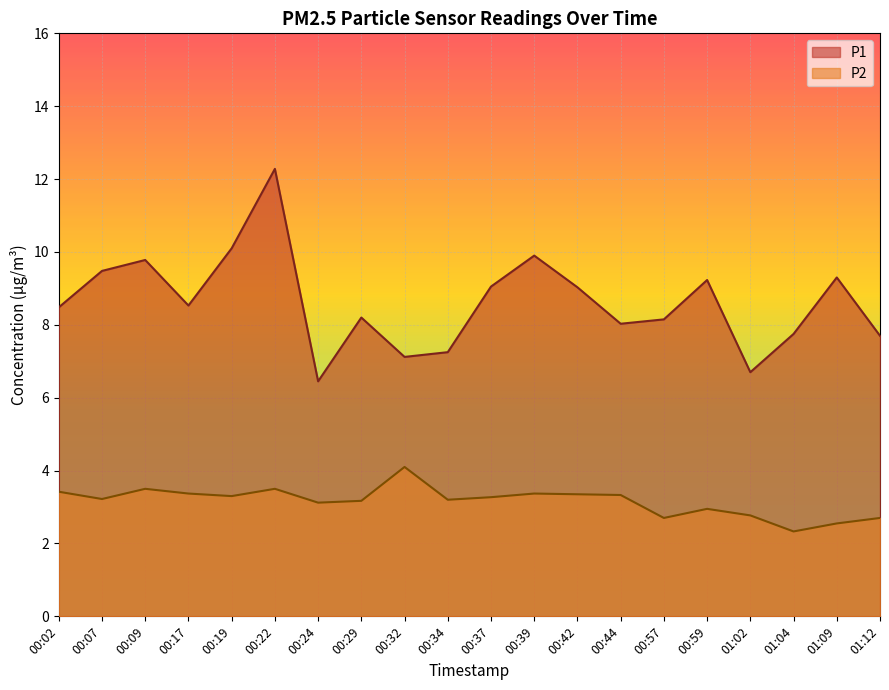

Which series has the widest spread of values?

P1